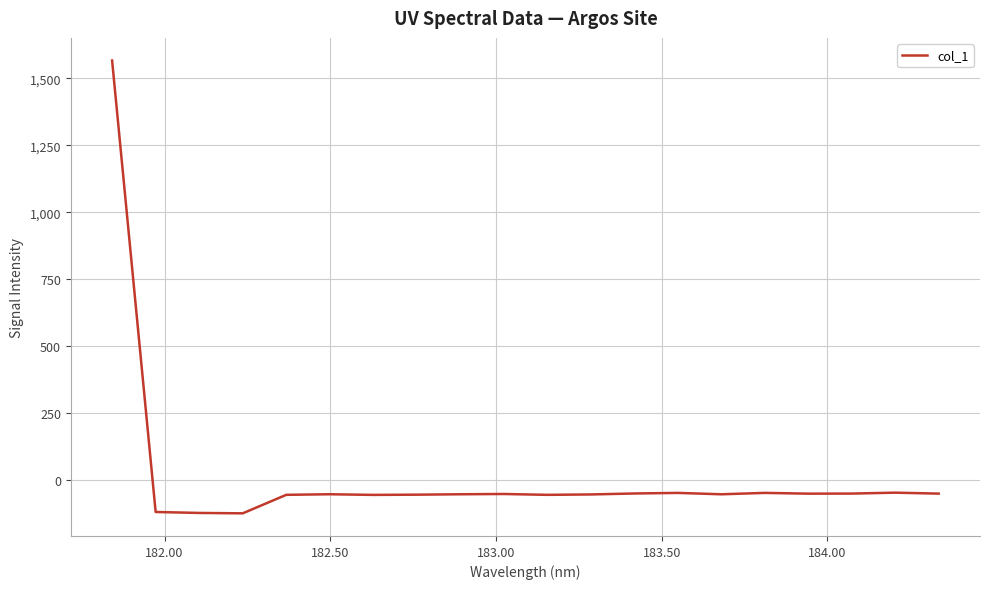

What is the smallest value displayed?

-124.6